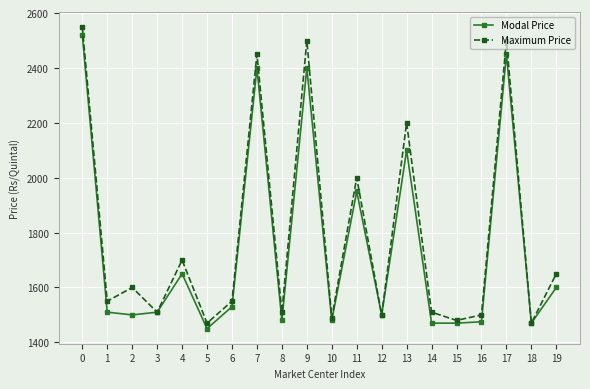

At how many categories does at least one series exceed 1976?

6